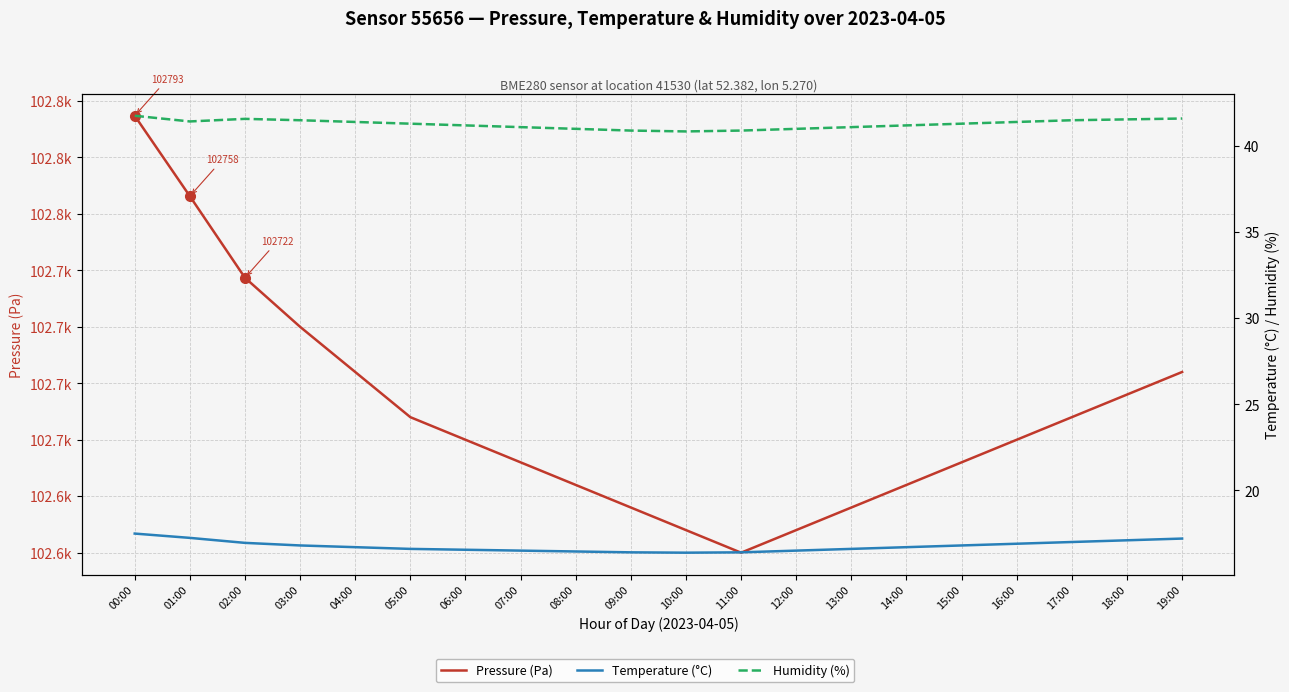

True or false: Temperature (°C) and Pressure (Pa) cross at least once.

False